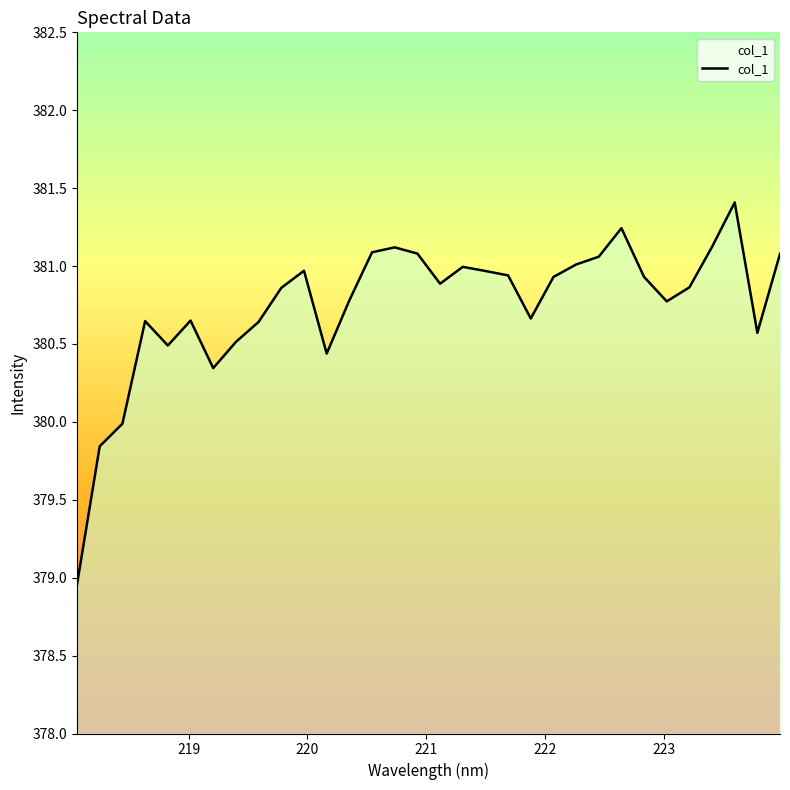

What is the smallest value displayed?

379.0